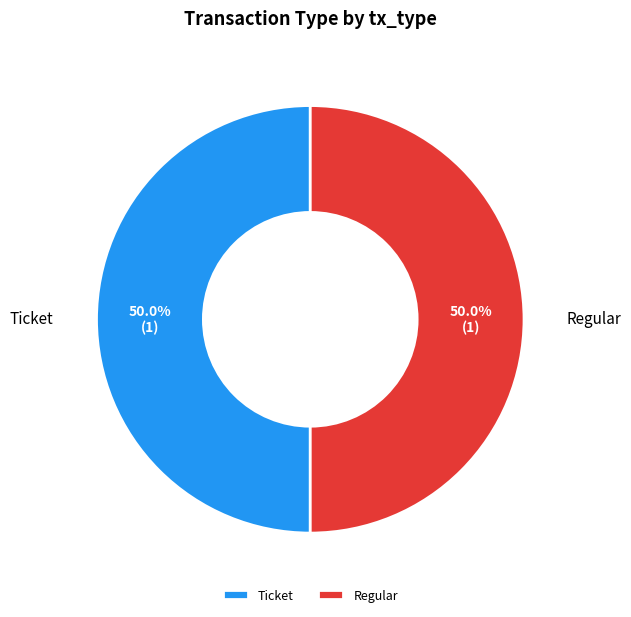

What is the ratio of the value at Regular to the value at Ticket?

1.0